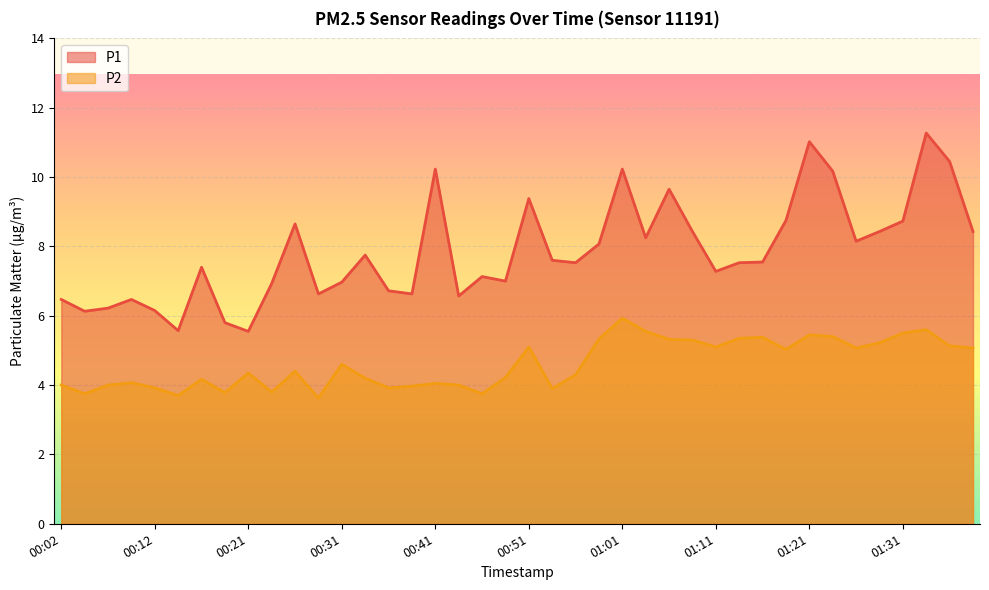

True or false: P2 and P1 cross at least once.

False